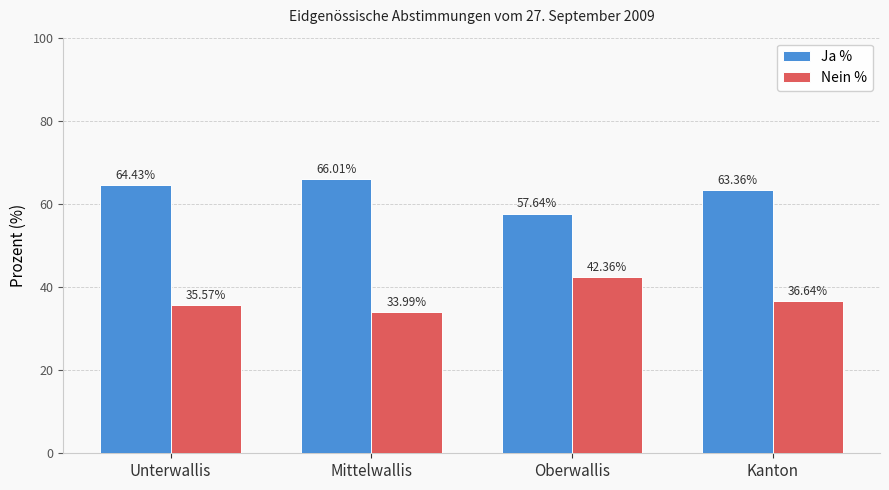

Reading right to left, list all the values displayed in this chart.

Ja %: Kanton=63.4	Oberwallis=57.6	Mittelwallis=66.0	Unterwallis=64.4
Nein %: Kanton=36.6	Oberwallis=42.4	Mittelwallis=34.0	Unterwallis=35.6